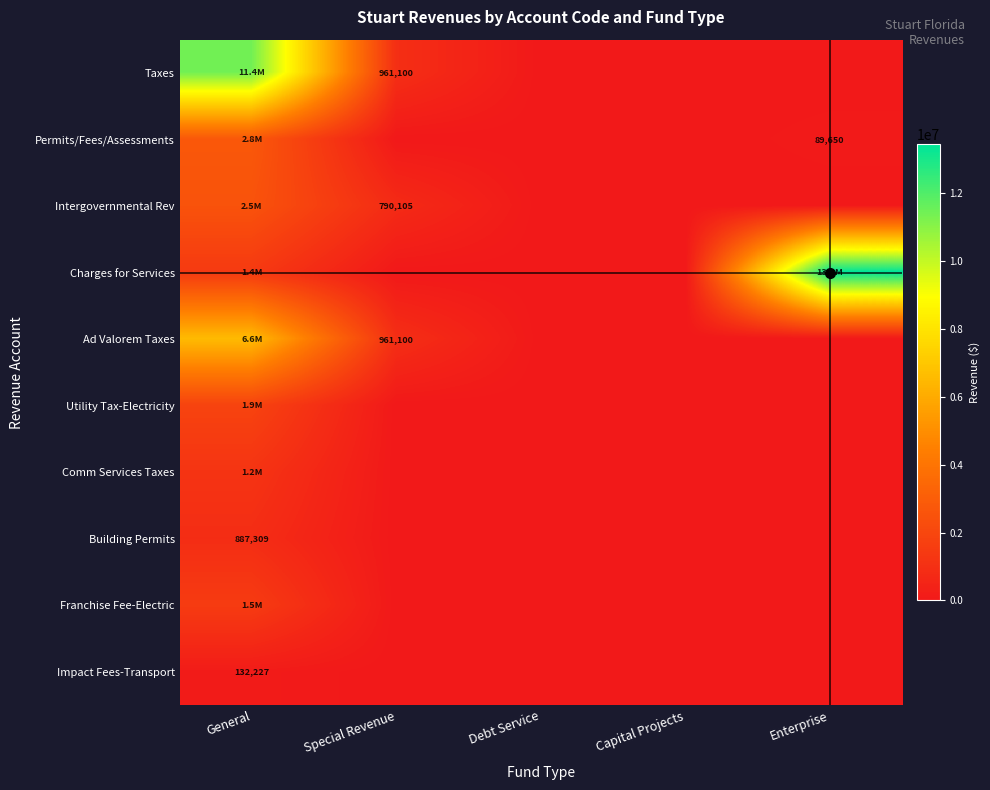

True or false: Building Permits has a value of 1420033 at General.

False